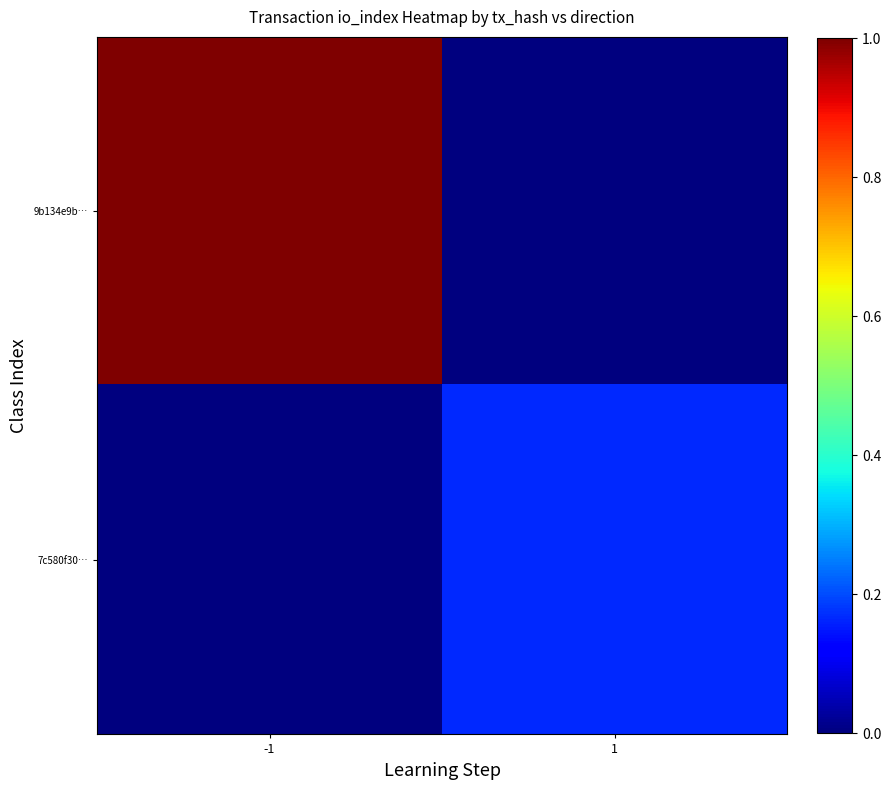

What is the difference between the highest and lowest values at -1?

1.0